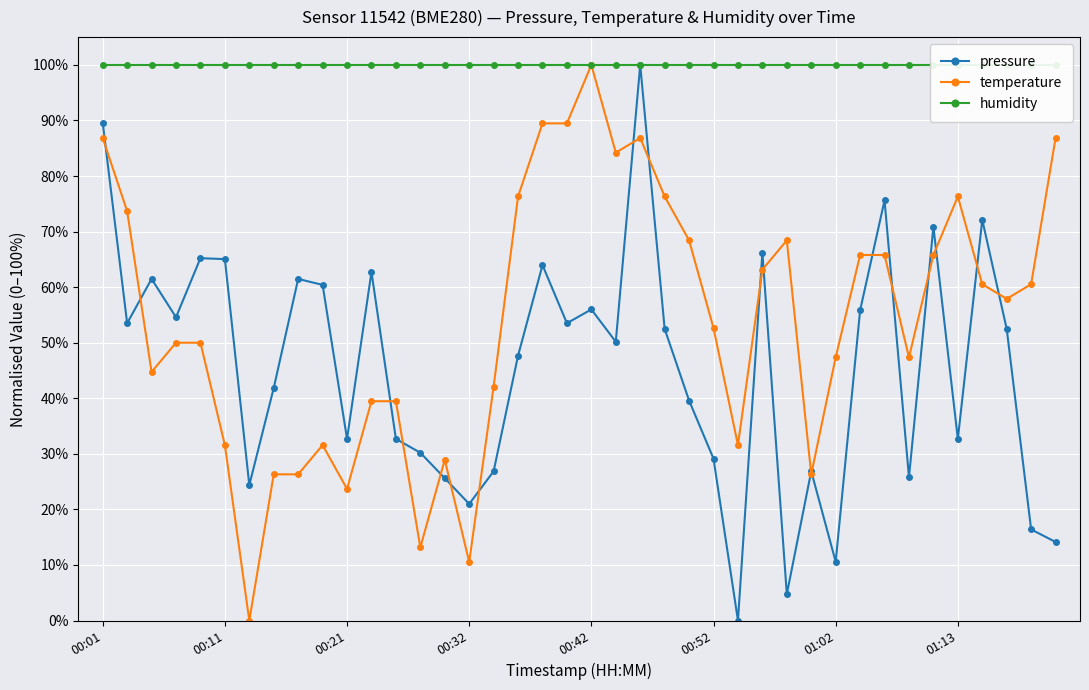

What is the sum of all pressure values?

1826.2